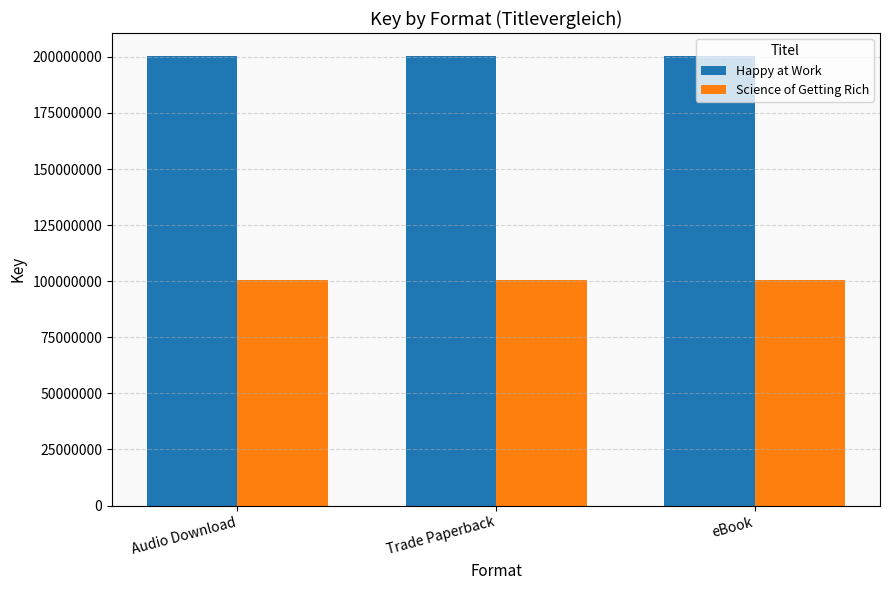

What is the minimum value shown in the chart?

100430105